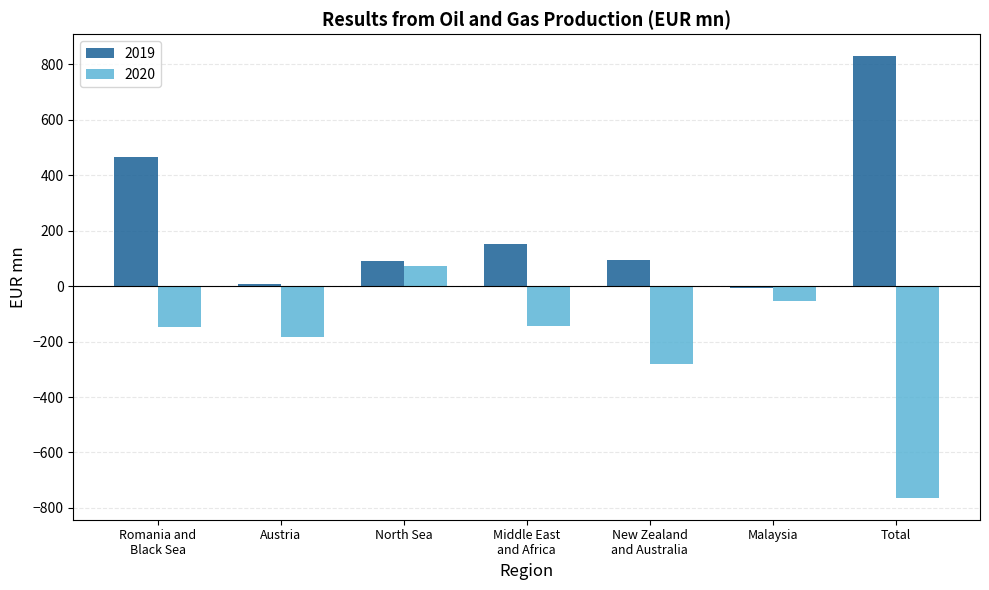

At which label does 2020 reach its peak?

North Sea